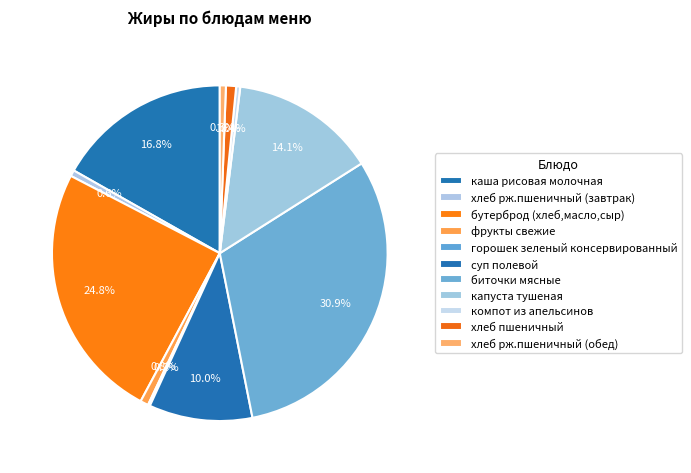

Is хлеб рж.пшеничный (обед) the majority of the pie?

No